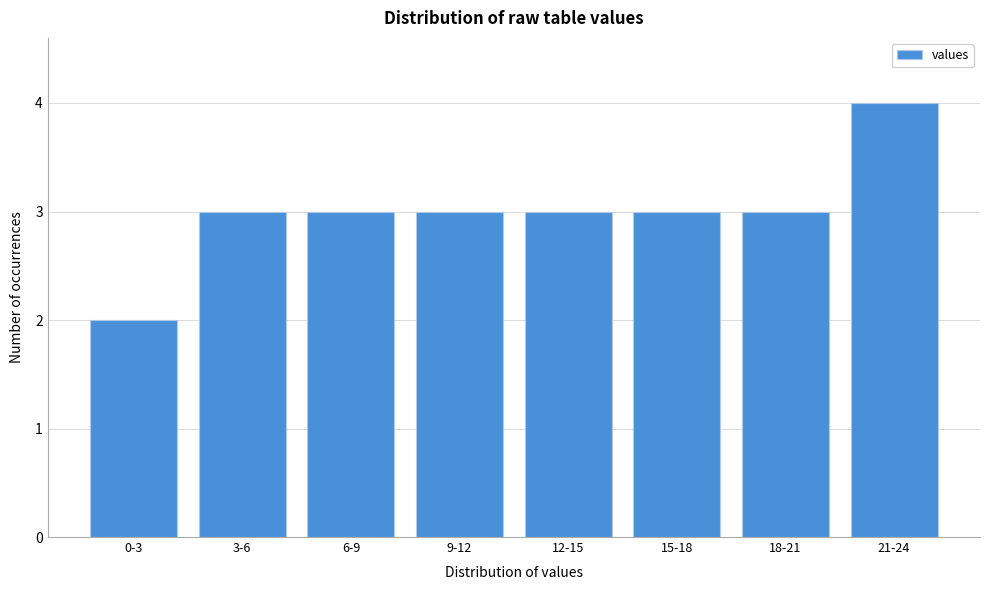

Reading right to left, list all the values displayed in this chart.

21-24=4	18-21=3	15-18=3	12-15=3	9-12=3	6-9=3	3-6=3	0-3=2